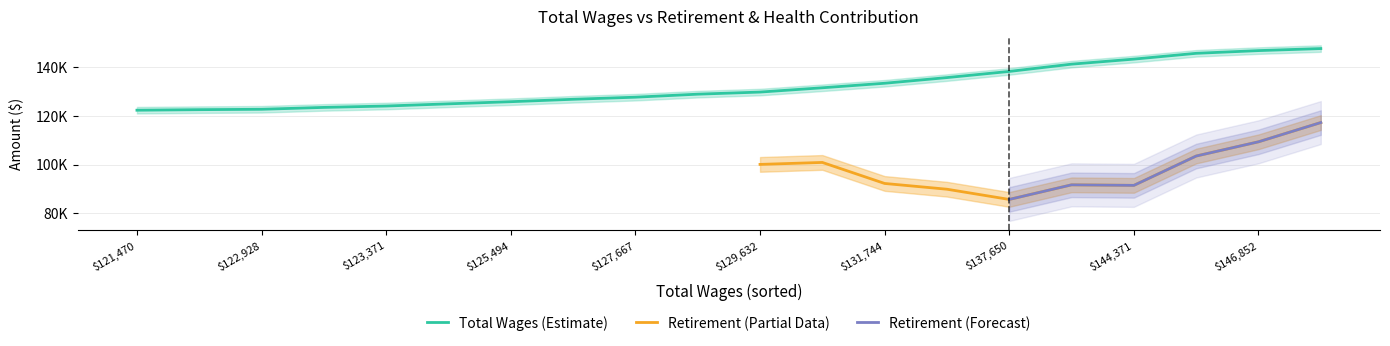

What is the difference between the Total Wages values at 136486 and 137650?

1164